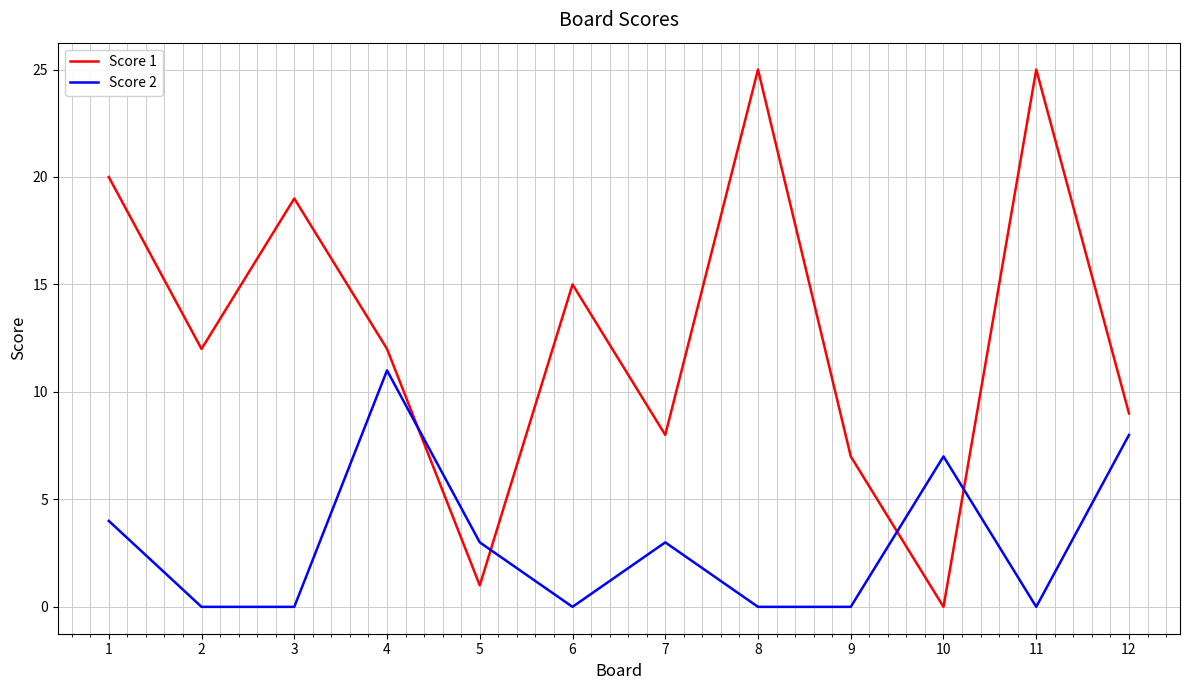

Rank the series by their maximum value, from highest to lowest.

Score 1, Score 2